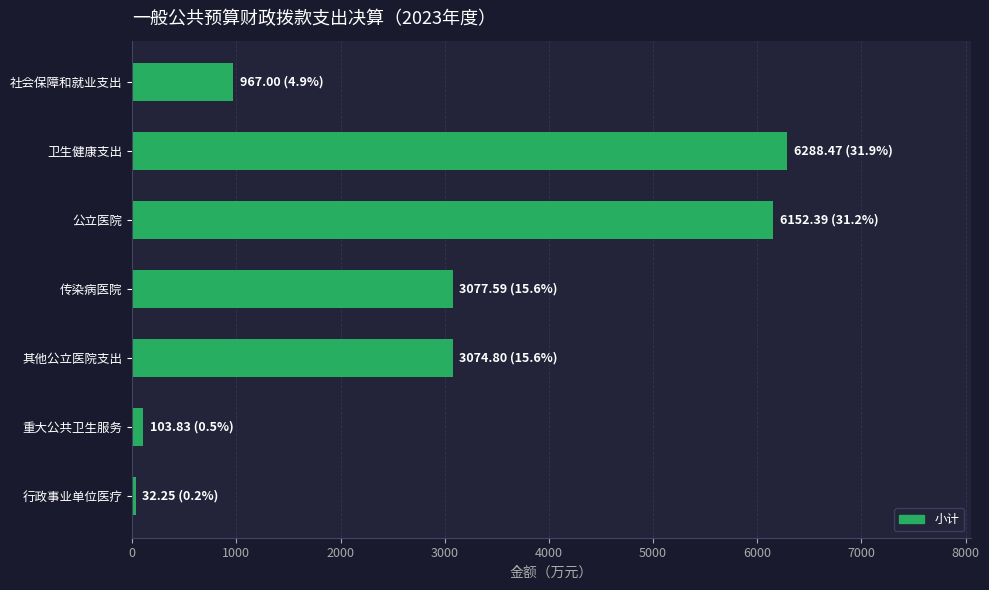

How many values are below 3074?

3